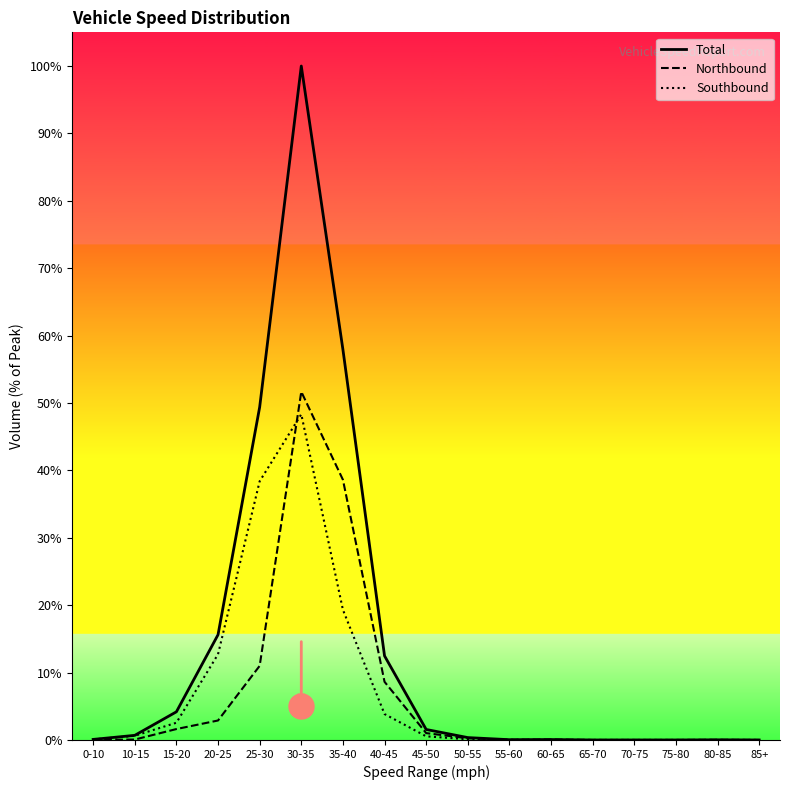

What is the sum of the Southbound values at 15-20 and 75-80?

2.6